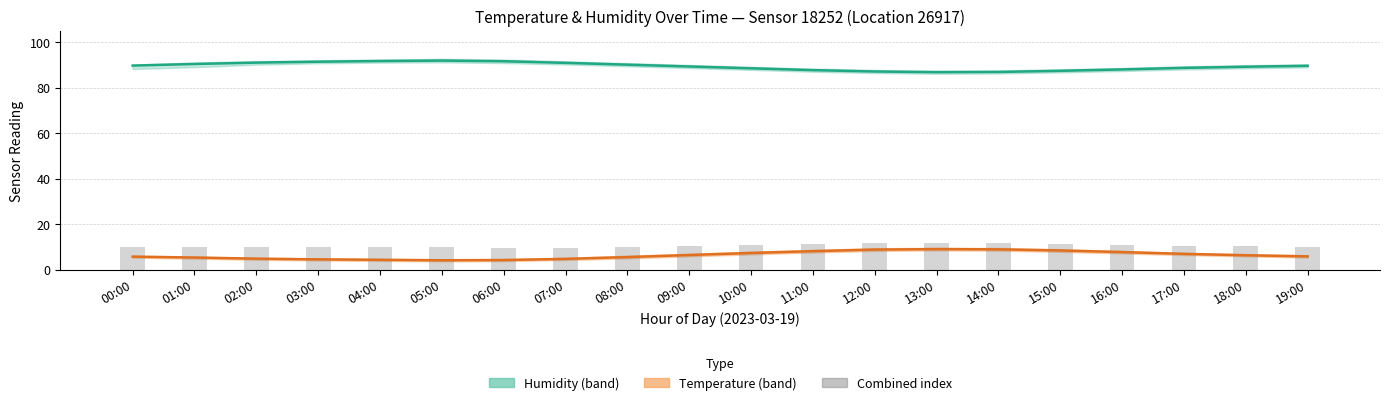

At which label does temperature first exceed 6?

09:00